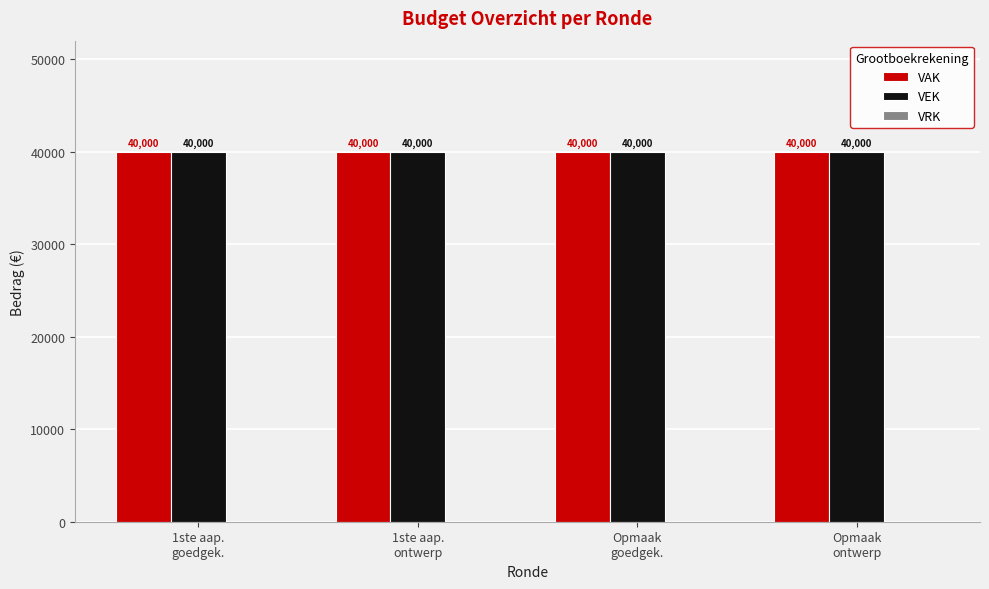

Reading left to right, what are all the values shown in this chart?

VAK: 1ste aap.
goedgek.=40000	1ste aap.
ontwerp=40000	Opmaak
goedgek.=40000	Opmaak
ontwerp=40000
VEK: 1ste aap.
goedgek.=40000	1ste aap.
ontwerp=40000	Opmaak
goedgek.=40000	Opmaak
ontwerp=40000
VRK: 1ste aap.
goedgek.=0	1ste aap.
ontwerp=0	Opmaak
goedgek.=0	Opmaak
ontwerp=0